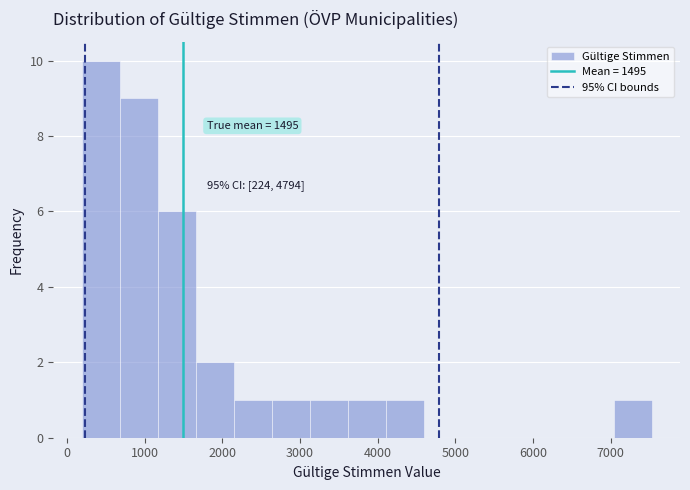

Which range on the x-axis has the tallest bar?

200 to 700